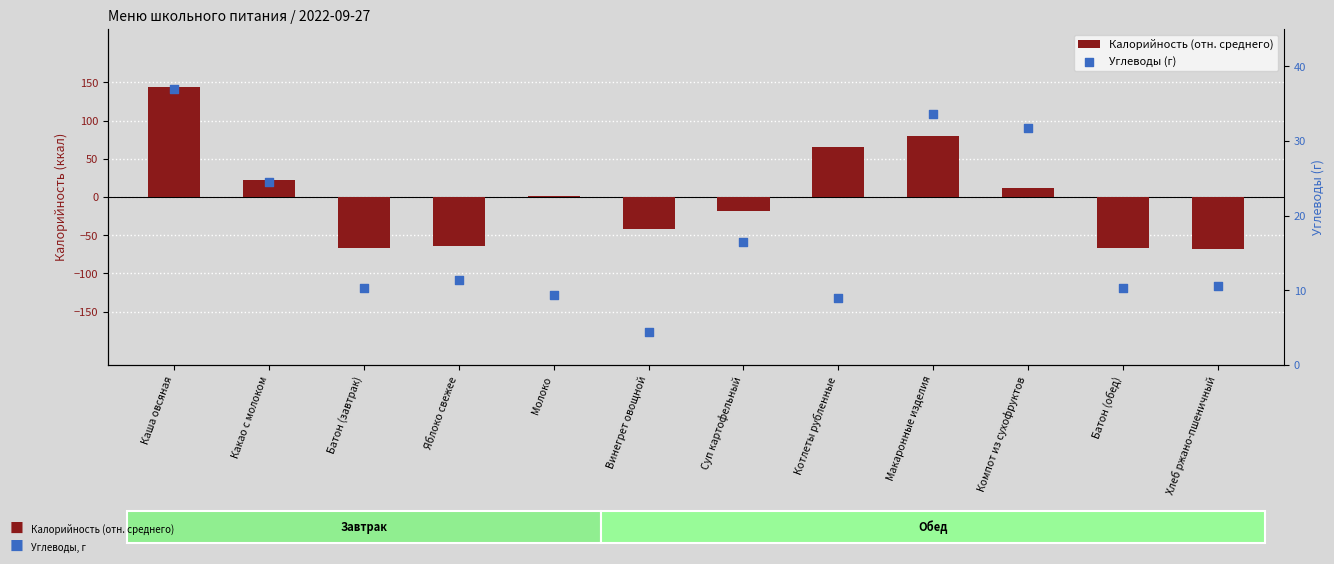

What are all the series names shown in the legend?

Калорийность (отн. среднего), Углеводы (г)